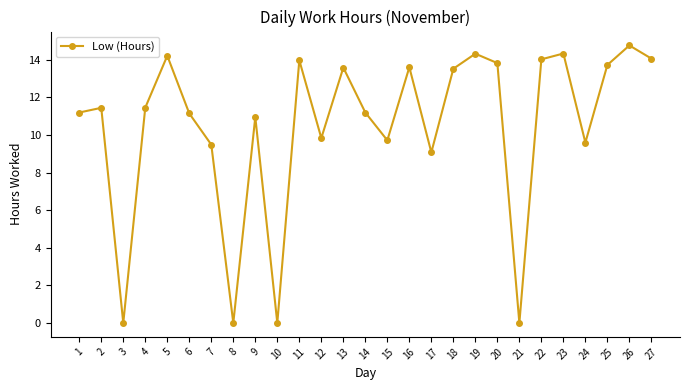

What is the greatest value displayed?

14.8